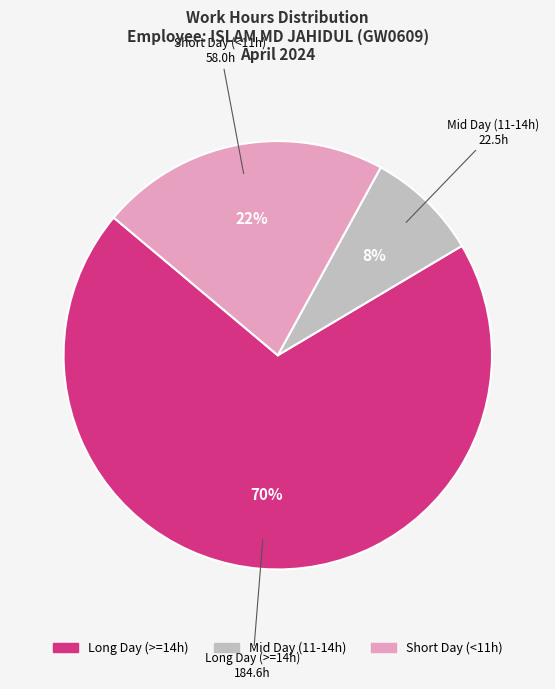

Does any single category account for the majority?

Yes